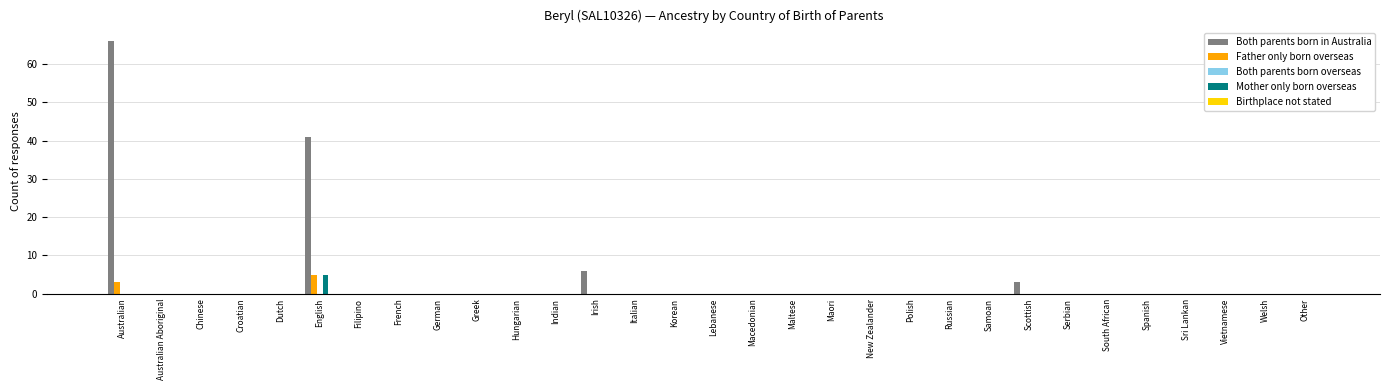

Between Chinese and Scottish, which series saw the biggest shift?

Both parents born in Australia